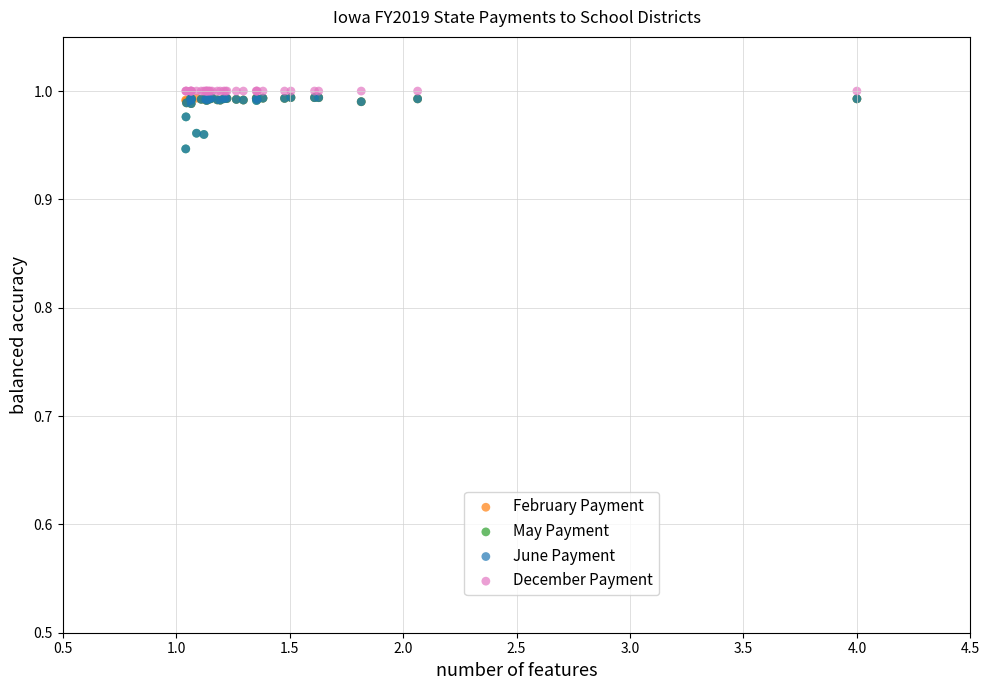

What are all the series names shown in the legend?

February Payment, May Payment, June Payment, December Payment